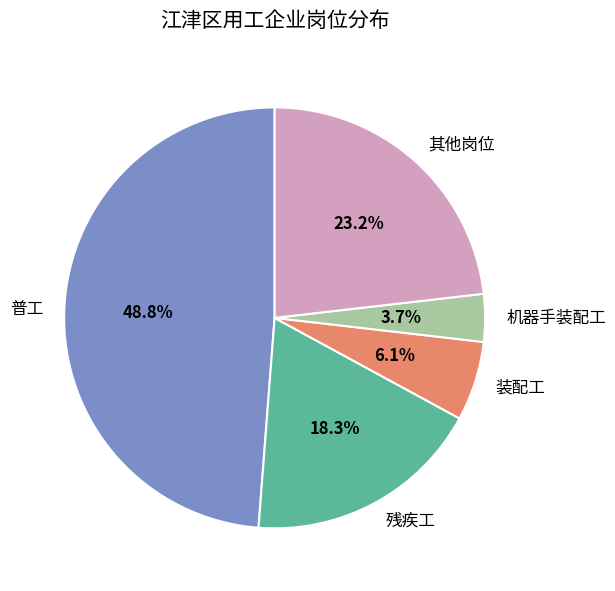

Count the number of slices in the pie.

5